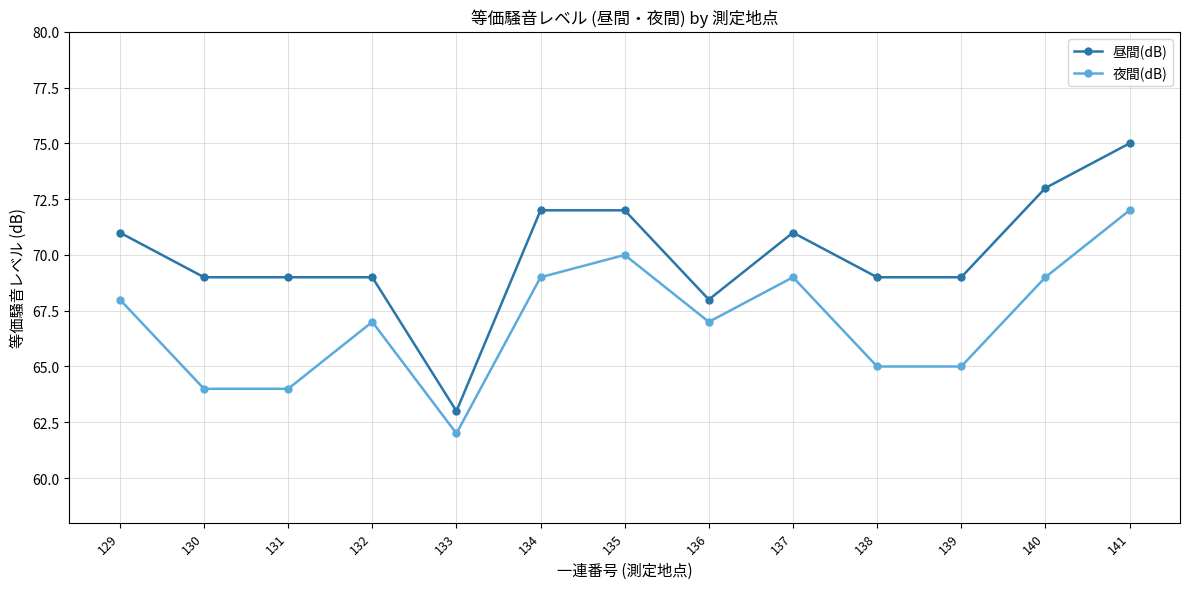

At how many categories does at least one series exceed 74?

1